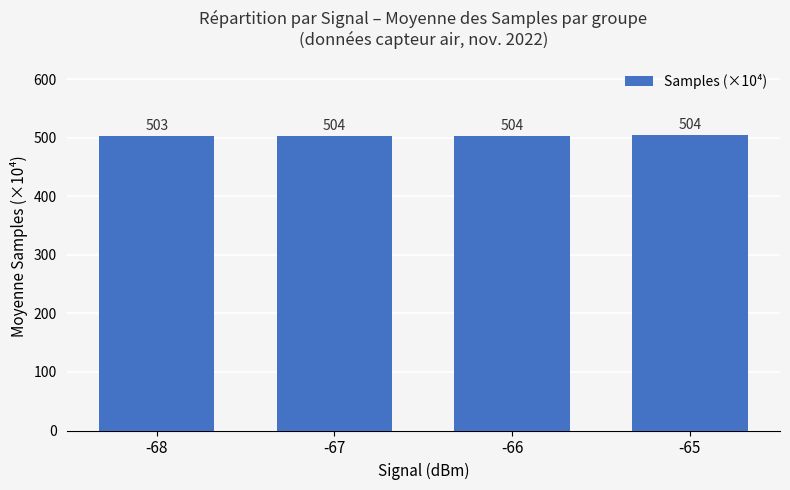

What is the smallest value displayed?

502.6